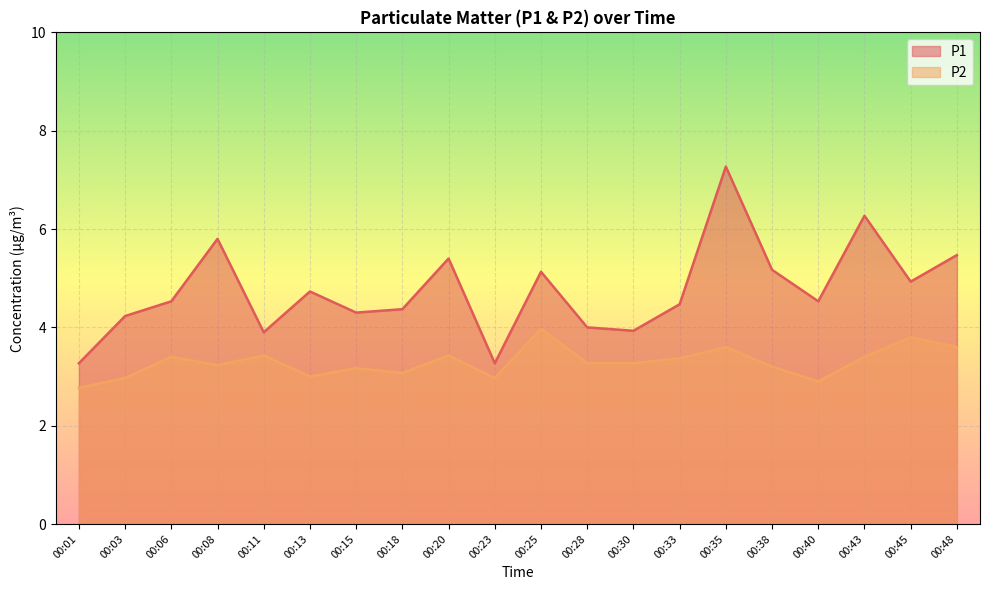

List the labels in order of P2 value, smallest first.

00:01, 00:40, 00:03, 00:23, 00:13, 00:18, 00:15, 00:38, 00:08, 00:28, 00:30, 00:33, 00:06, 00:43, 00:11, 00:20, 00:35, 00:48, 00:45, 00:25